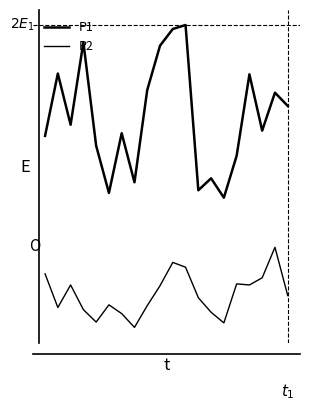

At which category does the chart reach its peak across all series?

11